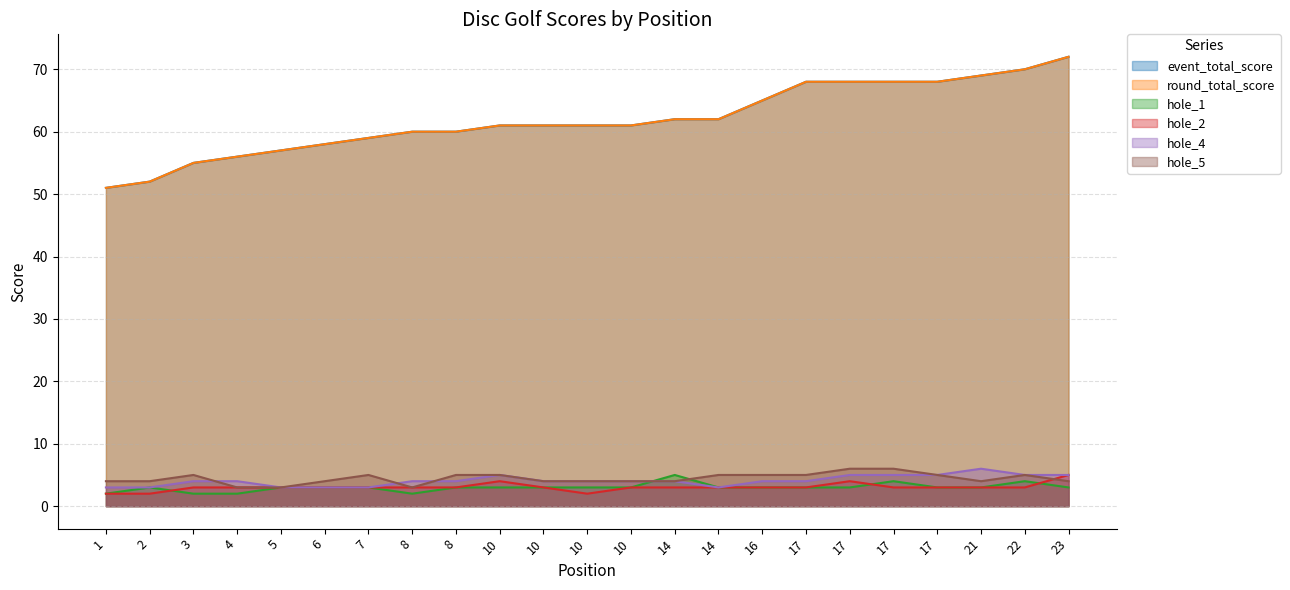

What is the minimum value shown in the chart?

2